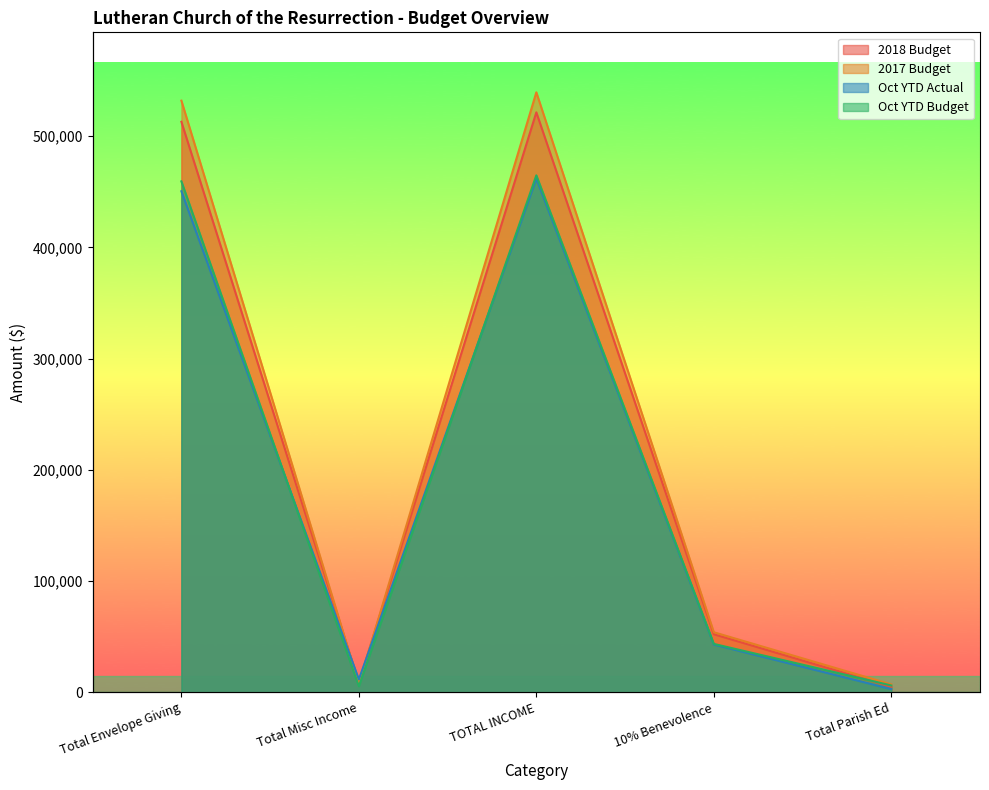

List the series in order of their peak value, highest first.

2017 Budget, 2018 Budget, Oct YTD Budget, Oct YTD Actual